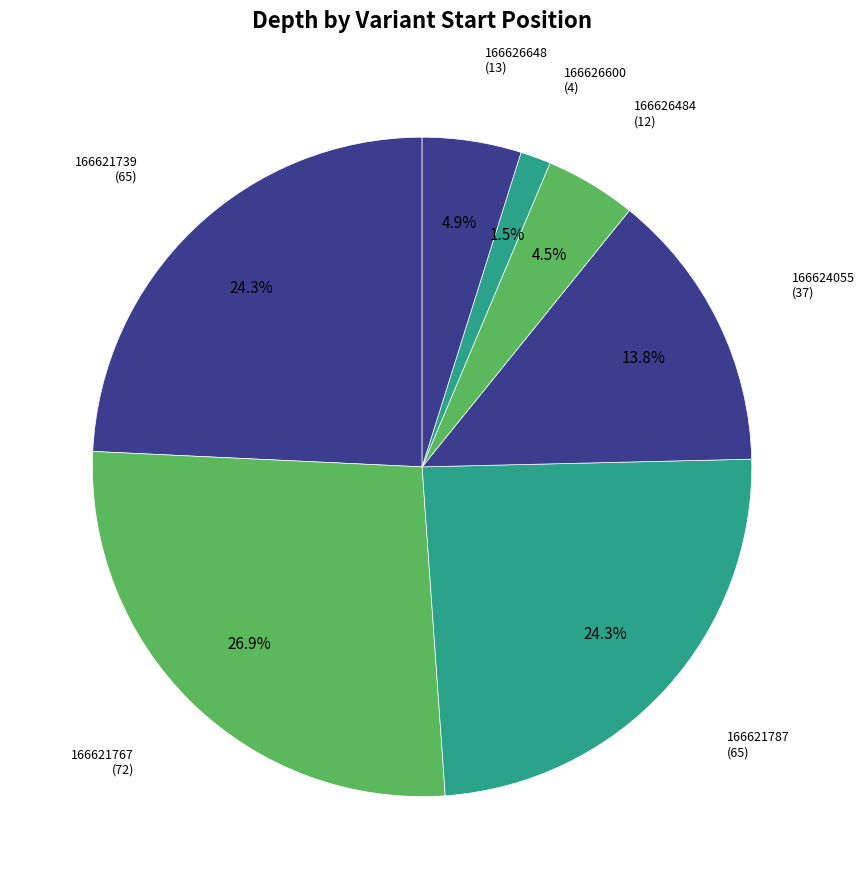

Is there a majority slice in this chart?

No